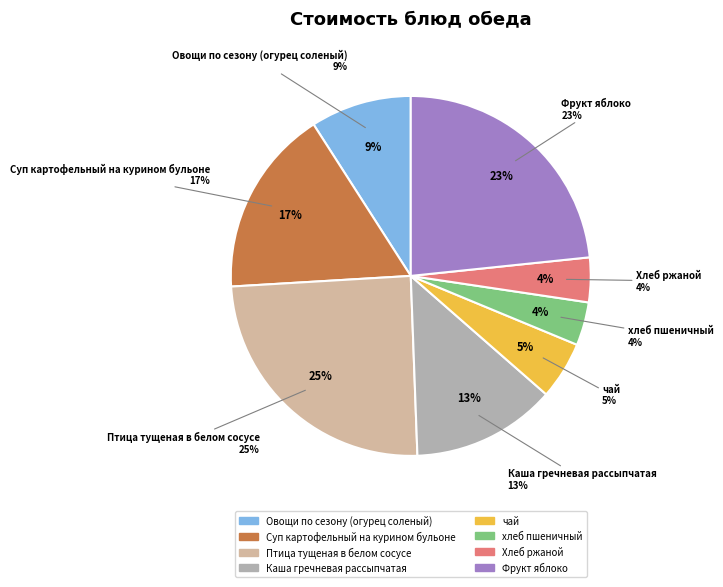

Rank the categories by value from highest to lowest.

Птица тущеная в белом сосусе, Фрукт яблоко, Суп картофельный на курином бульоне, Каша гречневая рассыпчатая, Овощи по сезону (огурец соленый), чай, Хлеб ржаной, хлеб пшеничный